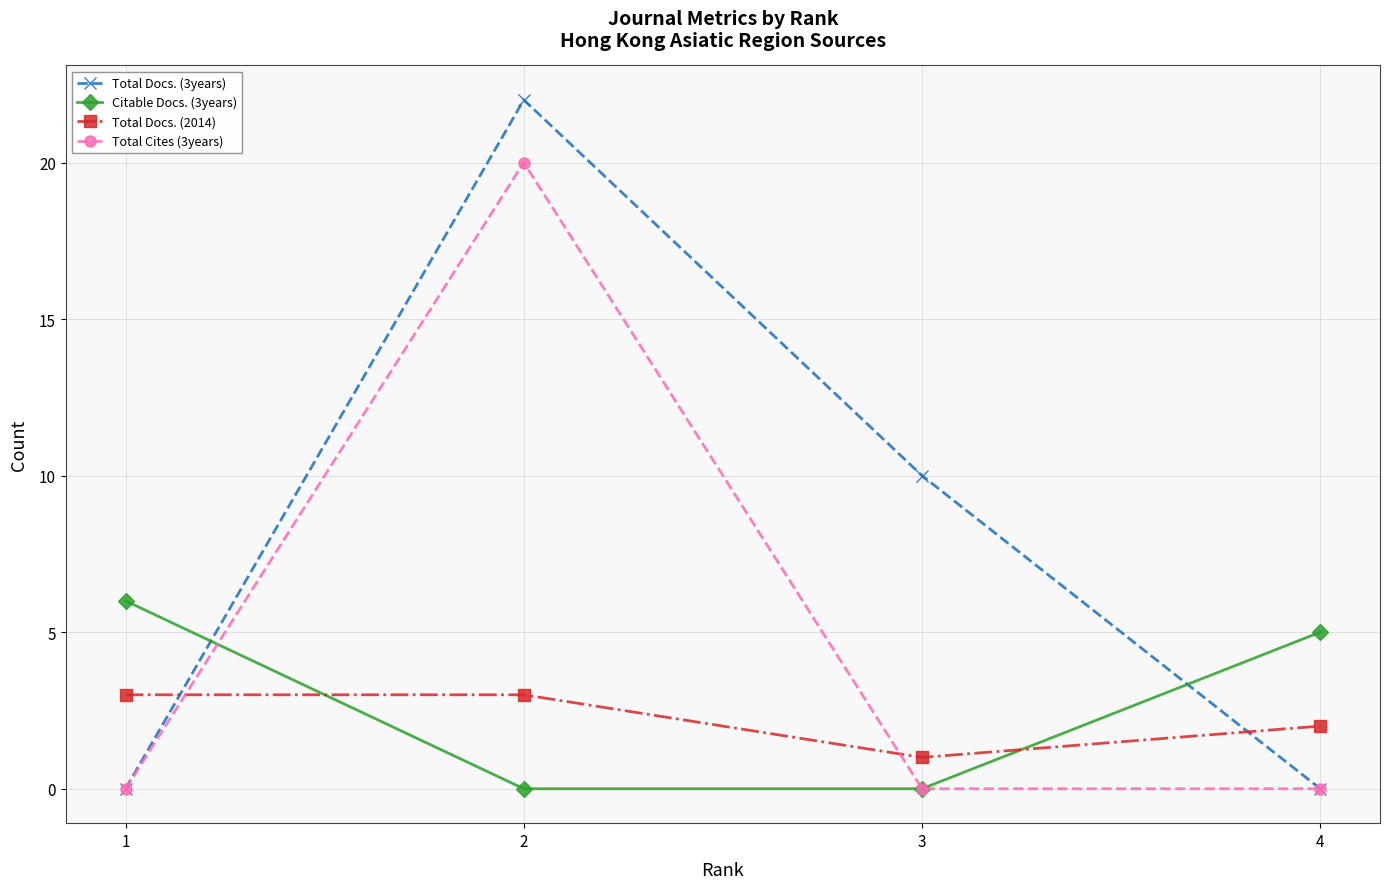

Count the Citable Docs. (3years) values in the range 0 to 6.

4